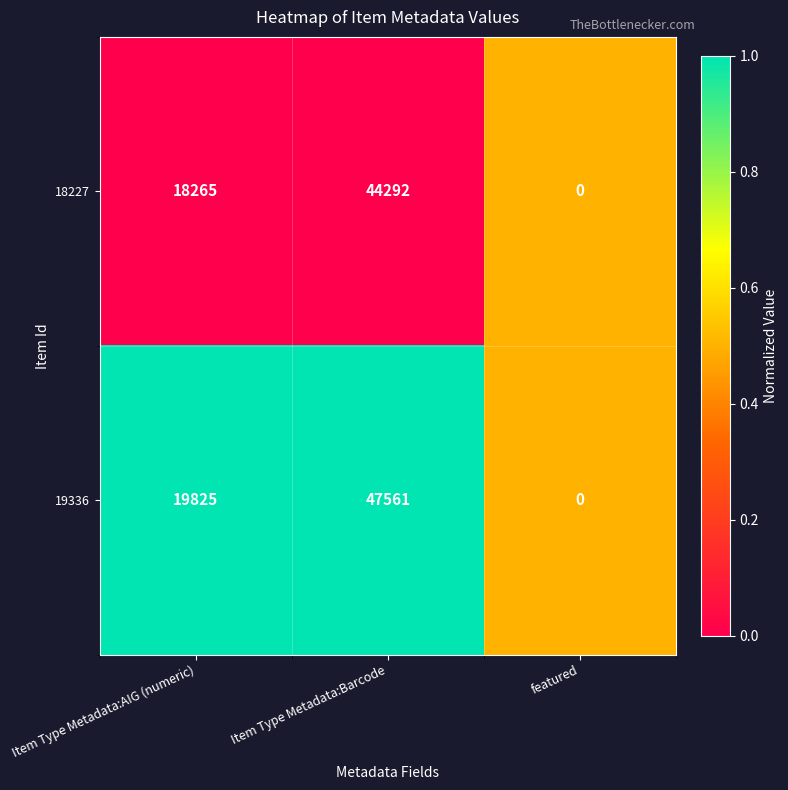

What is the difference between the 18227 values at Item Type Metadata:Barcode and Item Type Metadata:AIG (numeric)?

26027